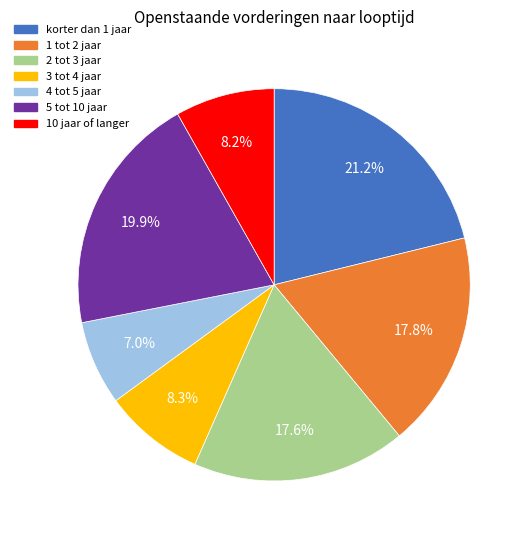

What percentage is NOT represented by 2 tot 3 jaar?

82.4%